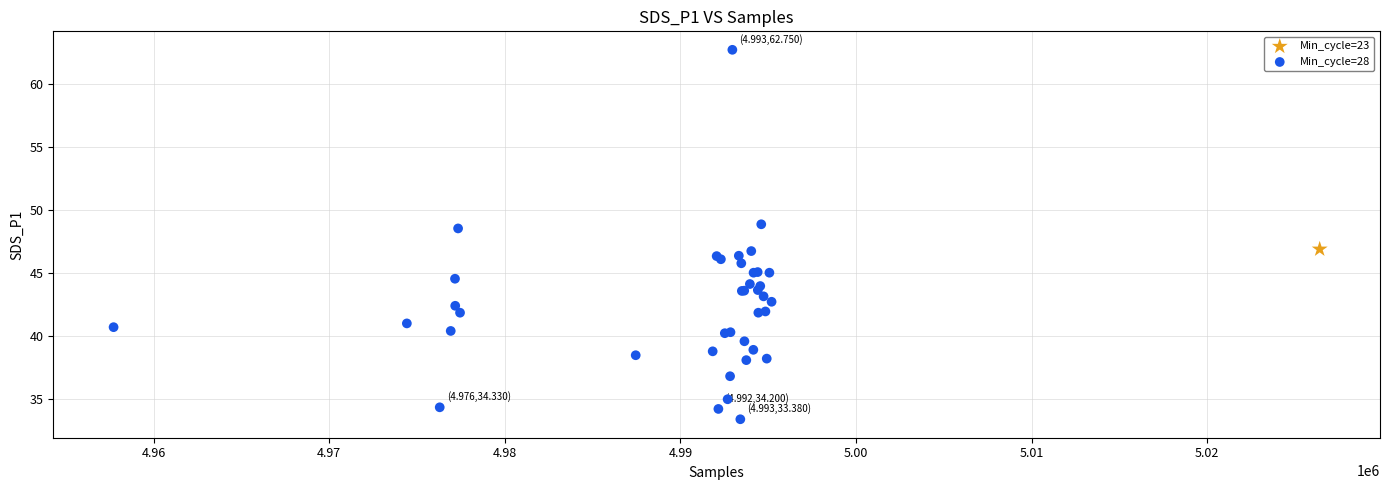

What are all the series names shown in the legend?

Min_cycle=23, Min_cycle=28